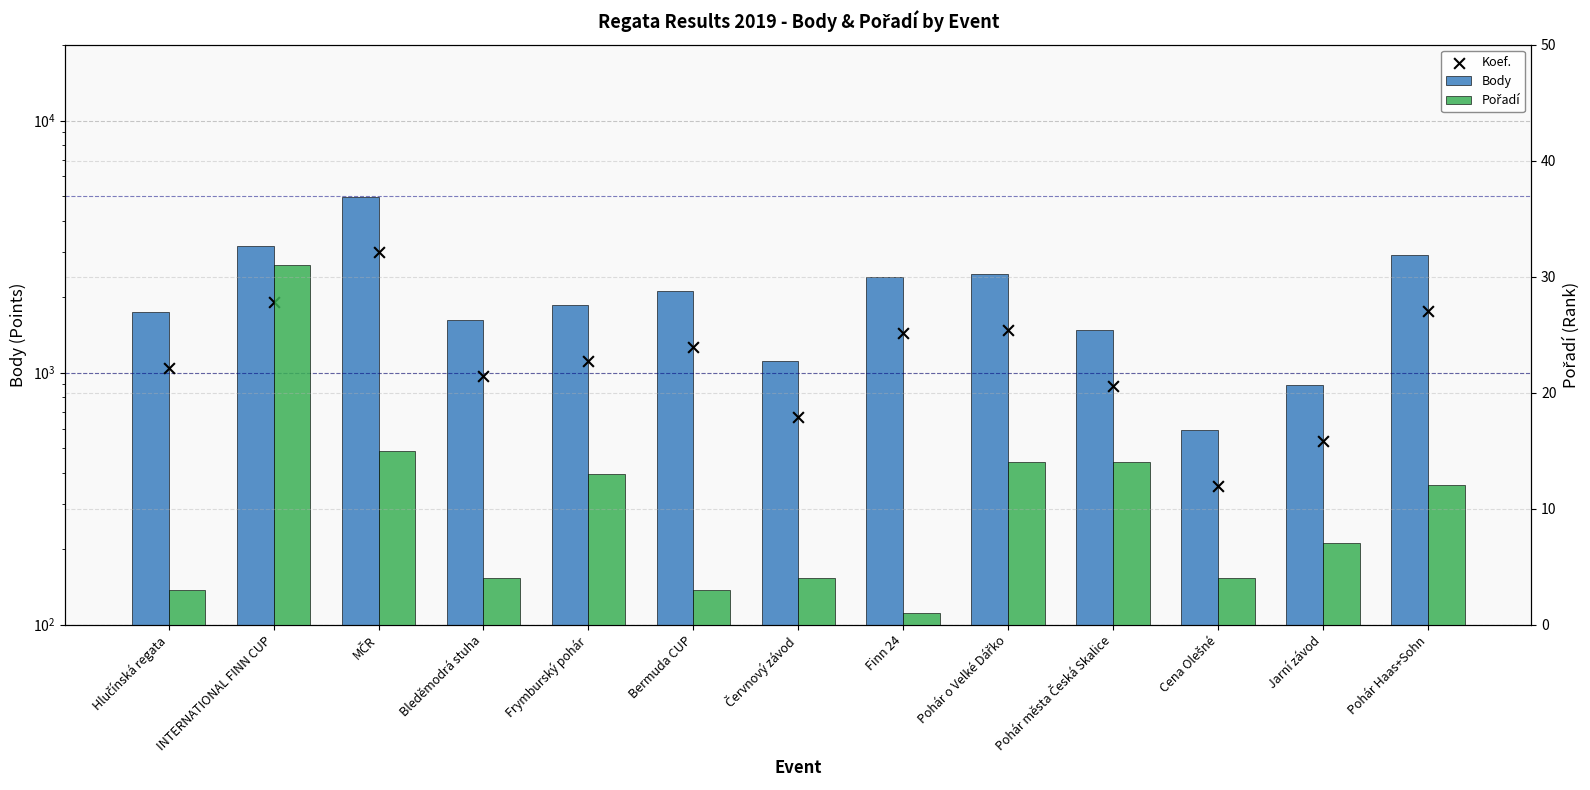

Which series has the widest spread of Y values?

Body